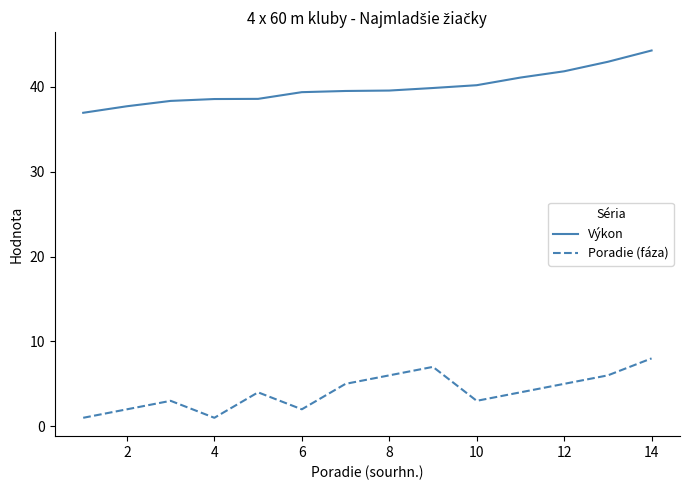

List the series in order of their peak value, lowest first.

Poradie (fáza), Výkon